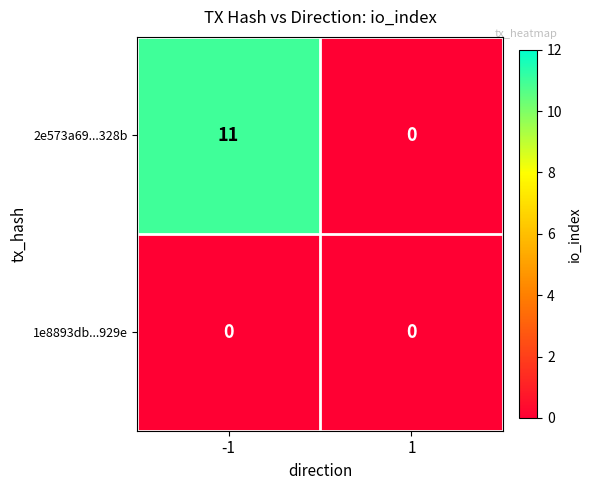

Is it true that 2e573a69...328b equals 7 at -1?

False